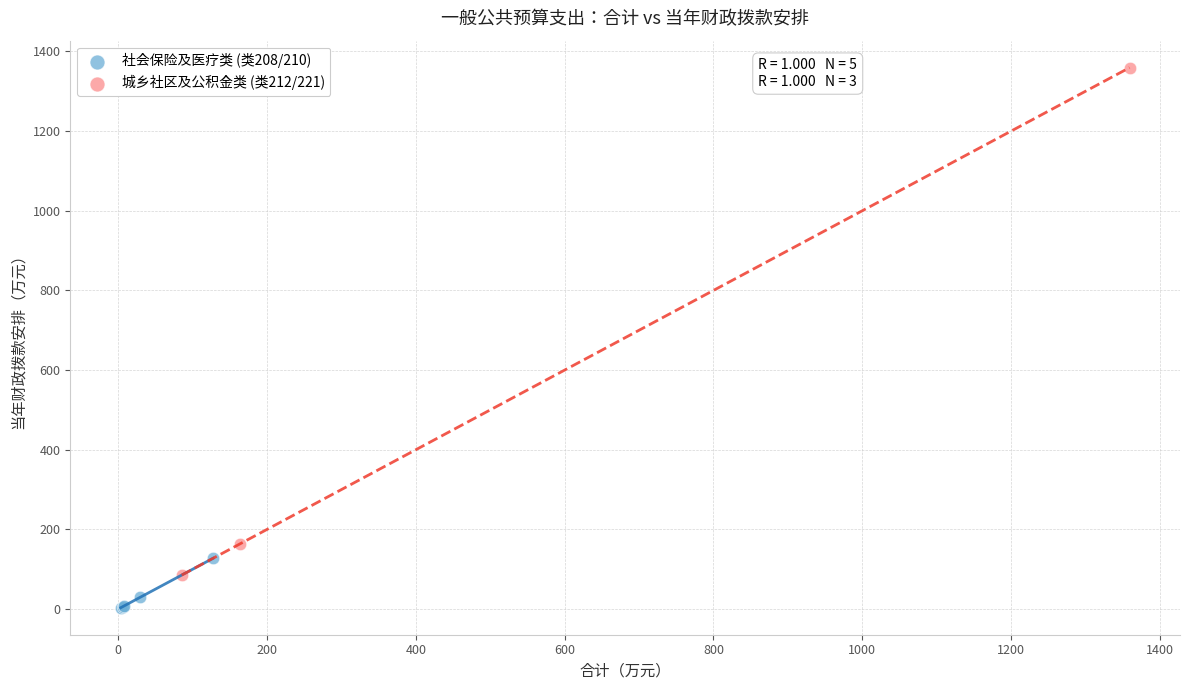

Which series reaches the minimum Y coordinate?

社会保险及医疗类 (类208/210)